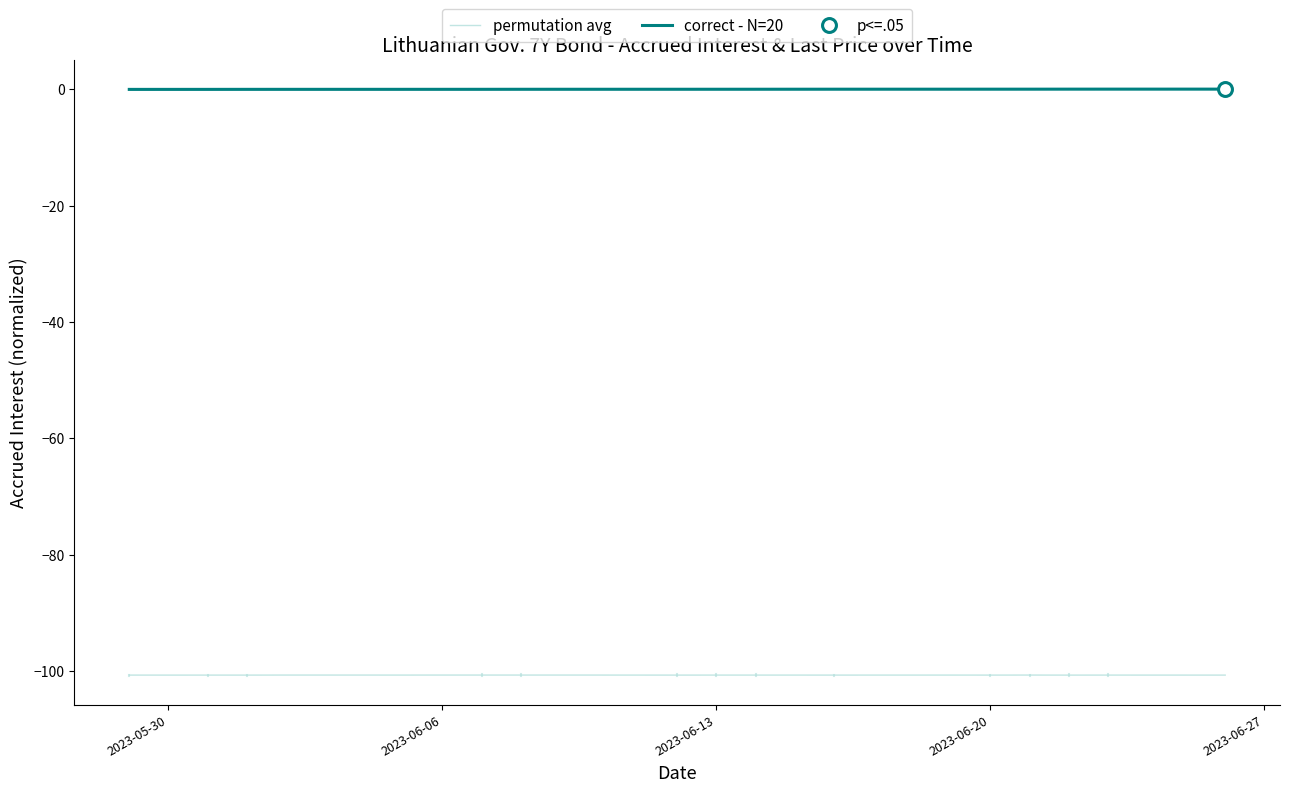

What is the minimum value for permutation avg?

-100.7